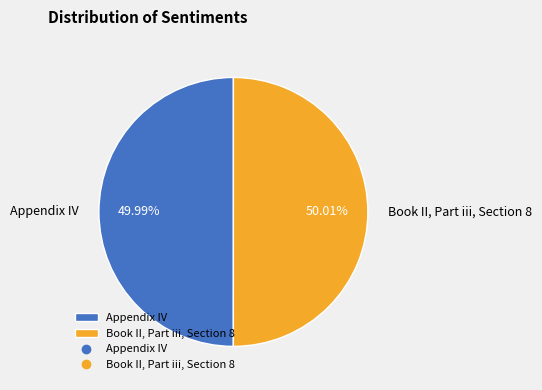

Combined, do Appendix IV and Book II, Part iii, Section 8 account for over 50%?

Yes